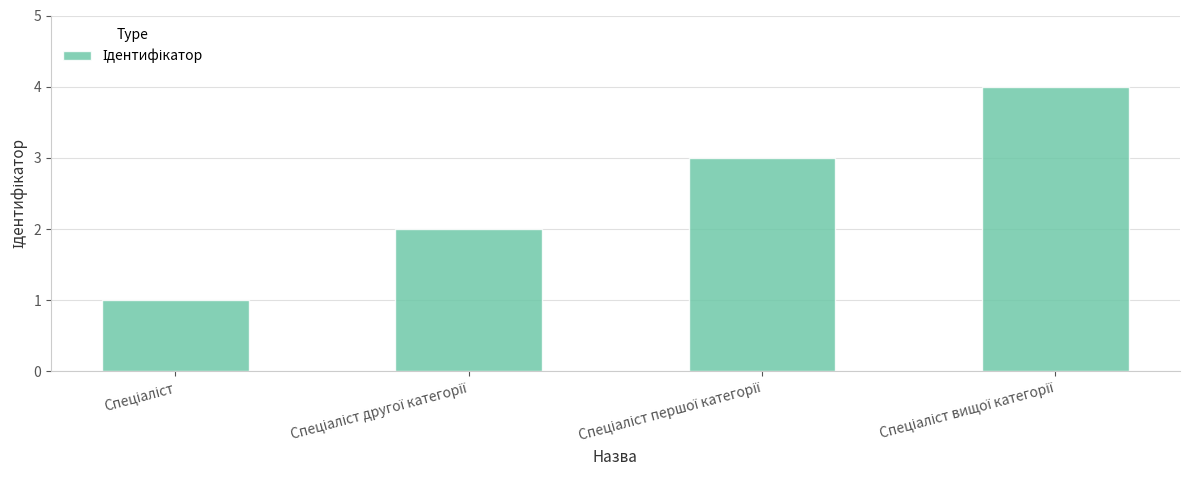

What is the sum of all values?

10